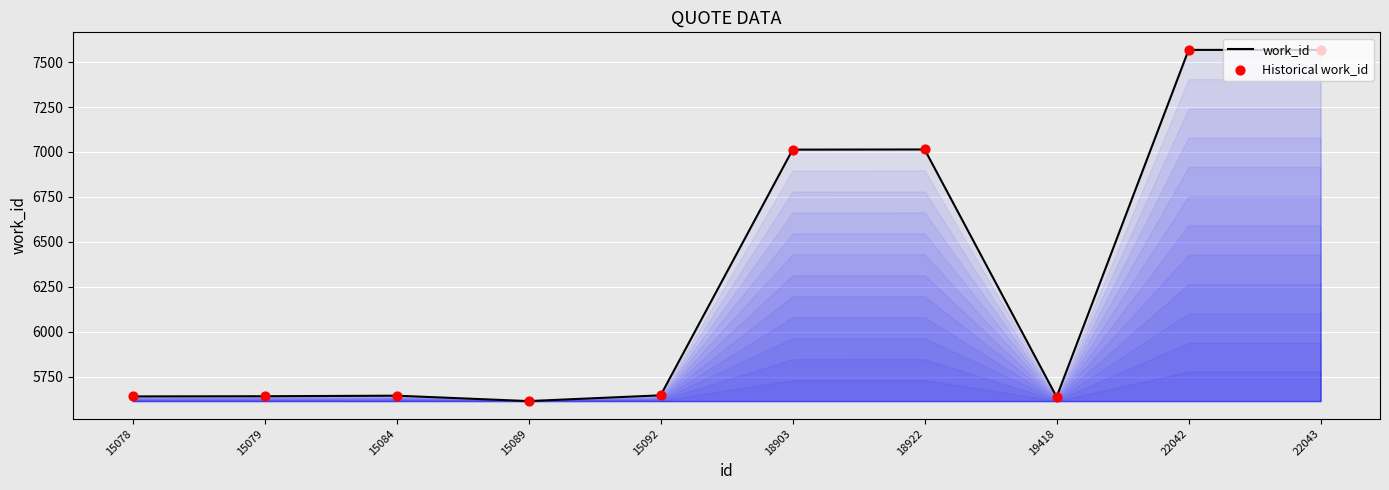

The chart shows a value of 5644 at 15084. True or false?

True